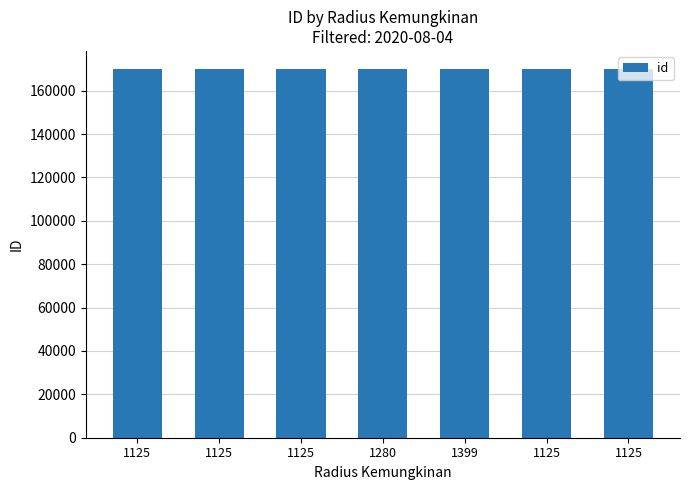

The value at 1280 is 169822. True or false?

True